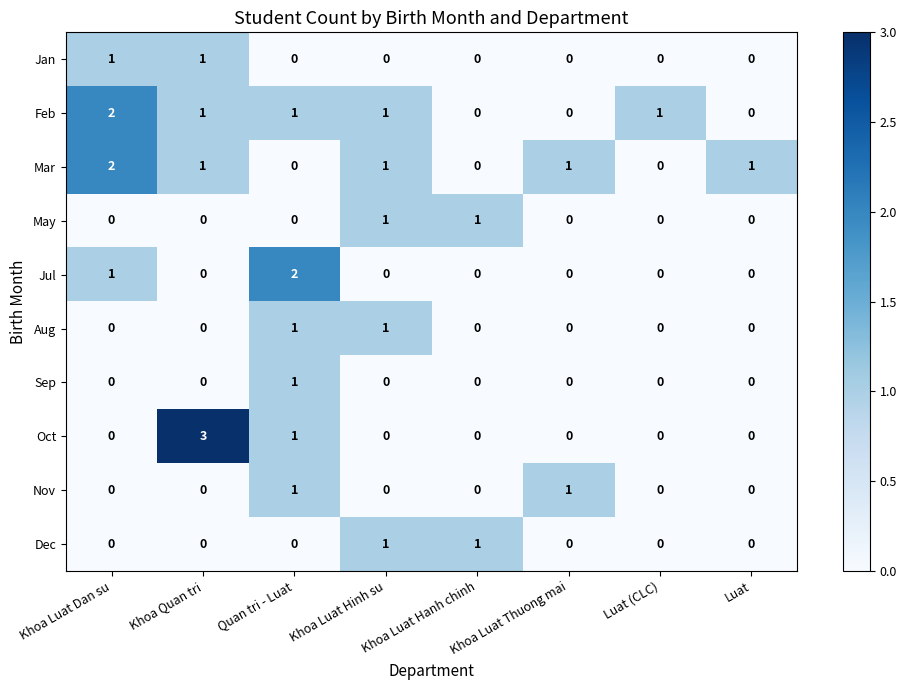

What is the greatest value displayed?

3